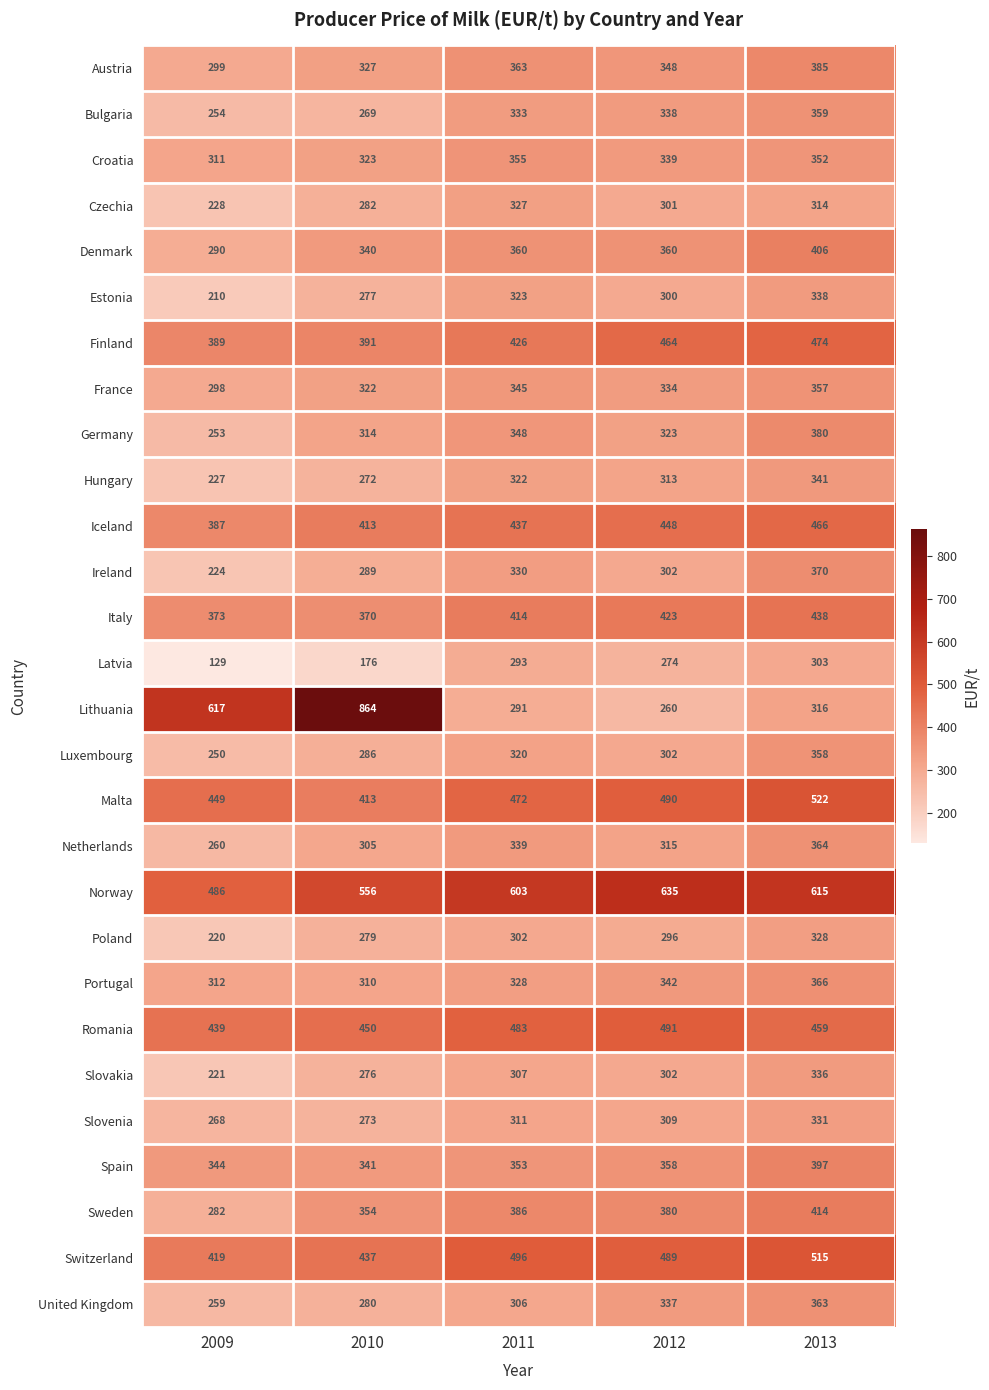

List the series in order of their peak value, lowest first.

Latvia, Czechia, Poland, Slovenia, Slovakia, Estonia, Hungary, Croatia, France, Luxembourg, Bulgaria, United Kingdom, Netherlands, Portugal, Ireland, Germany, Austria, Spain, Denmark, Sweden, Italy, Iceland, Finland, Romania, Switzerland, Malta, Norway, Lithuania